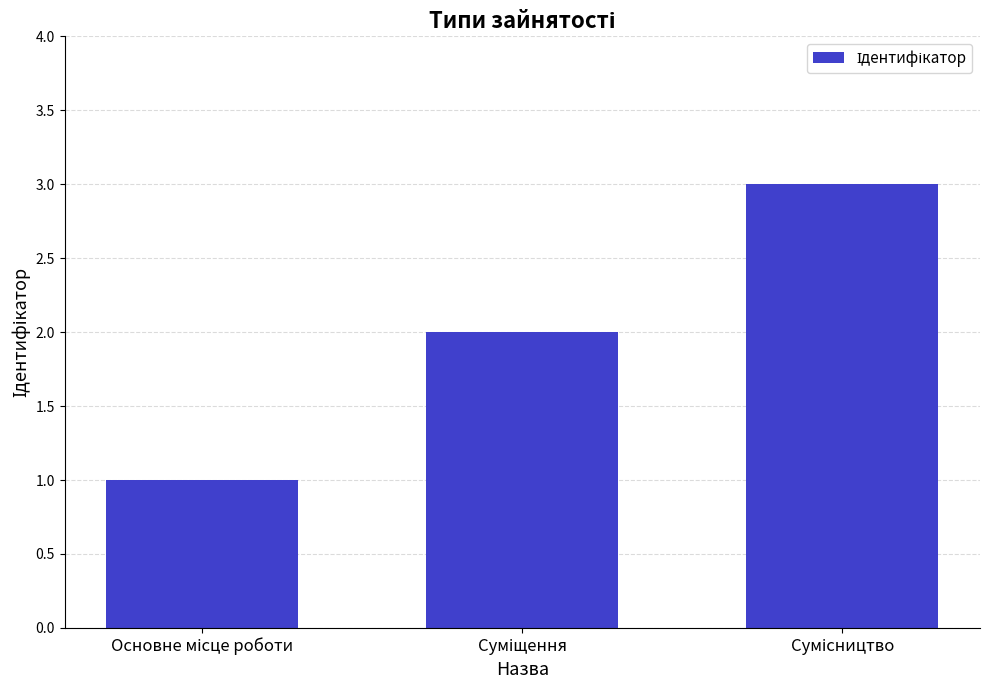

What is the minimum value shown in the chart?

1